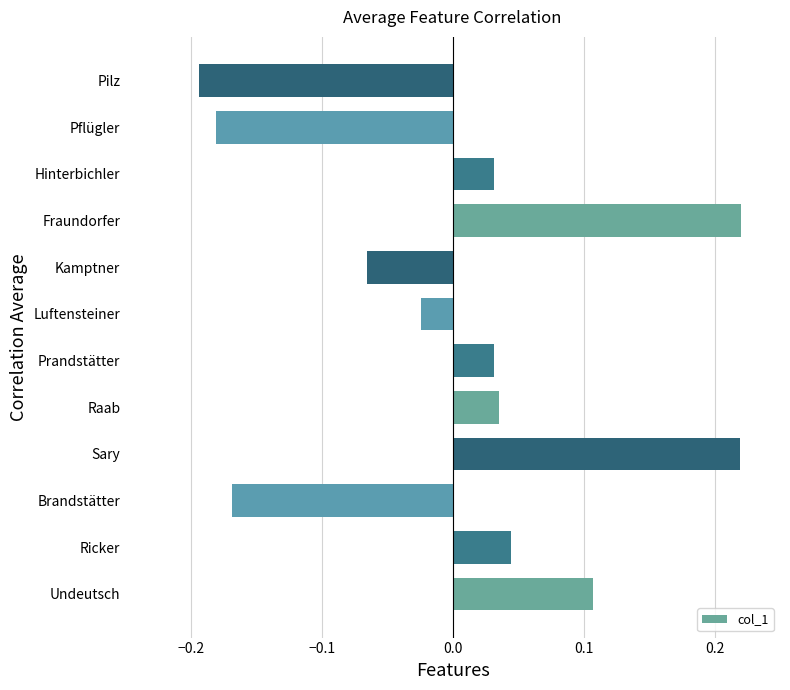

How many values are below zero?

5